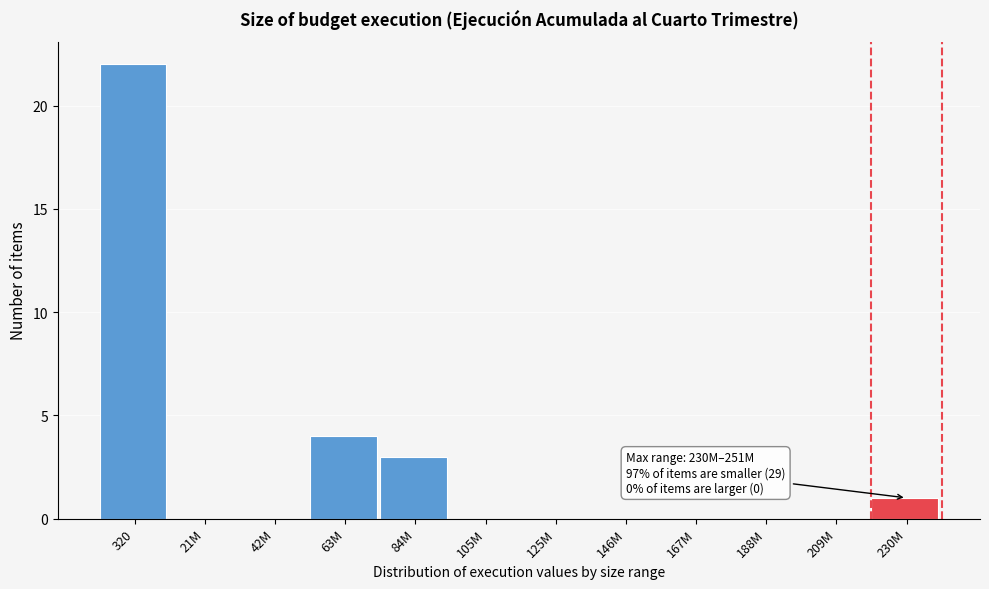

Reading left to right, extract all data points from this chart.

320=22	21M=0	42M=0	63M=4	84M=3	105M=0	125M=0	146M=0	167M=0	188M=0	209M=0	230M=1